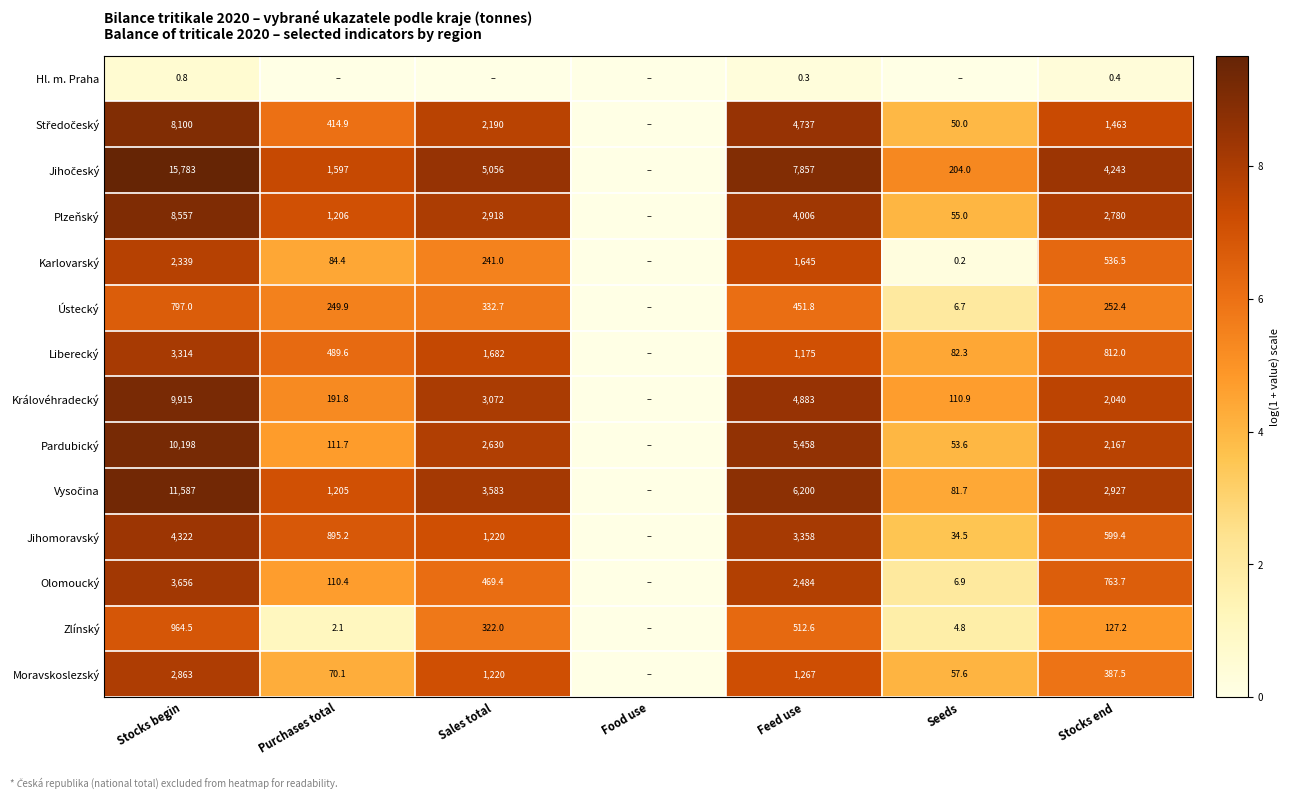

Between Feed use and Sales total, which is larger?

Feed use